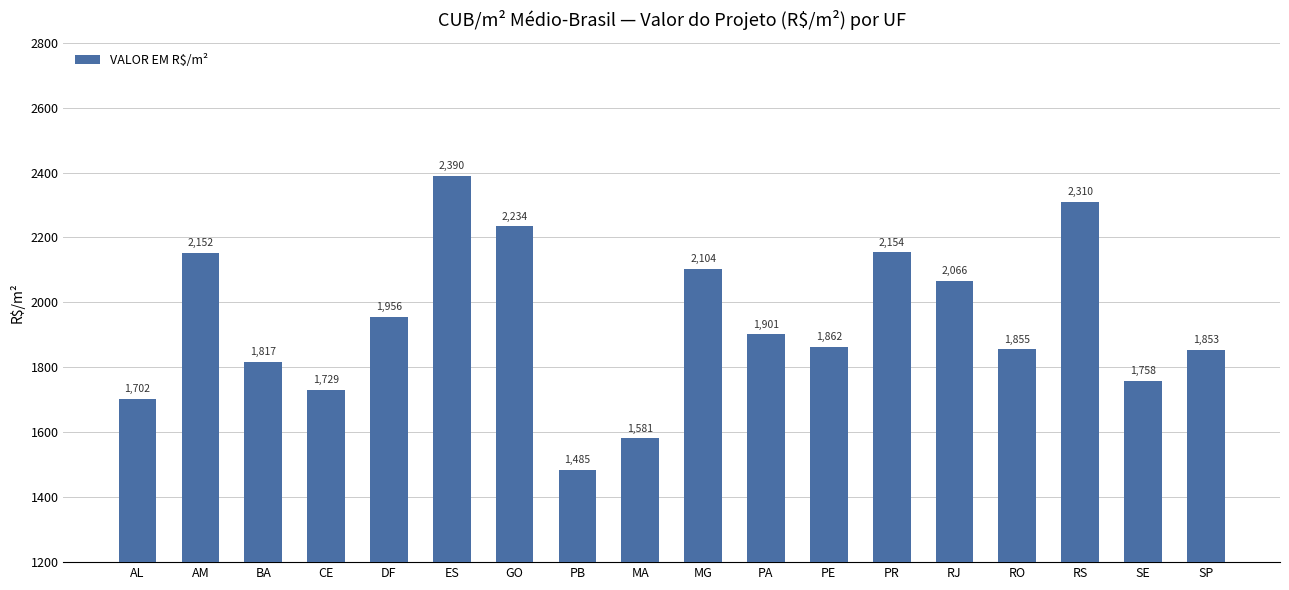

How many bars are there in total?

18